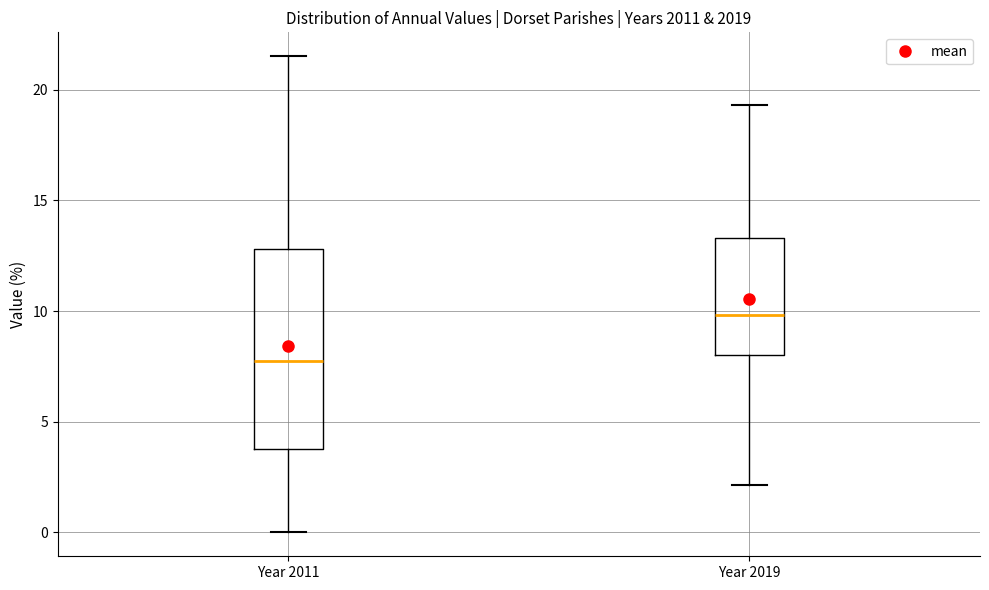

Where is the upper edge of the box for Year 2011 on the y-axis? The values are not printed on the chart, so give them approximately, as read against the axis.

13.0